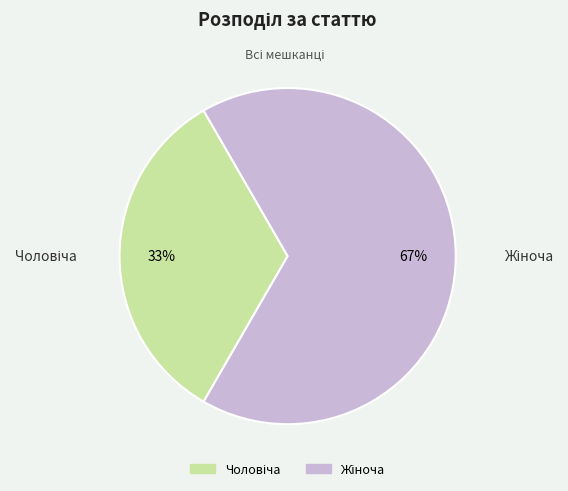

To the nearest percent, what is the average slice percentage?

50%